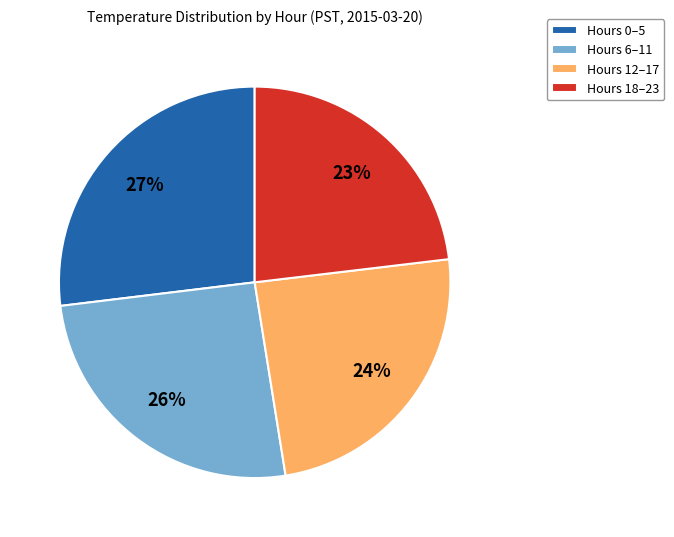

The Hours 18–23 slice represents 23% of the pie. True or false?

True